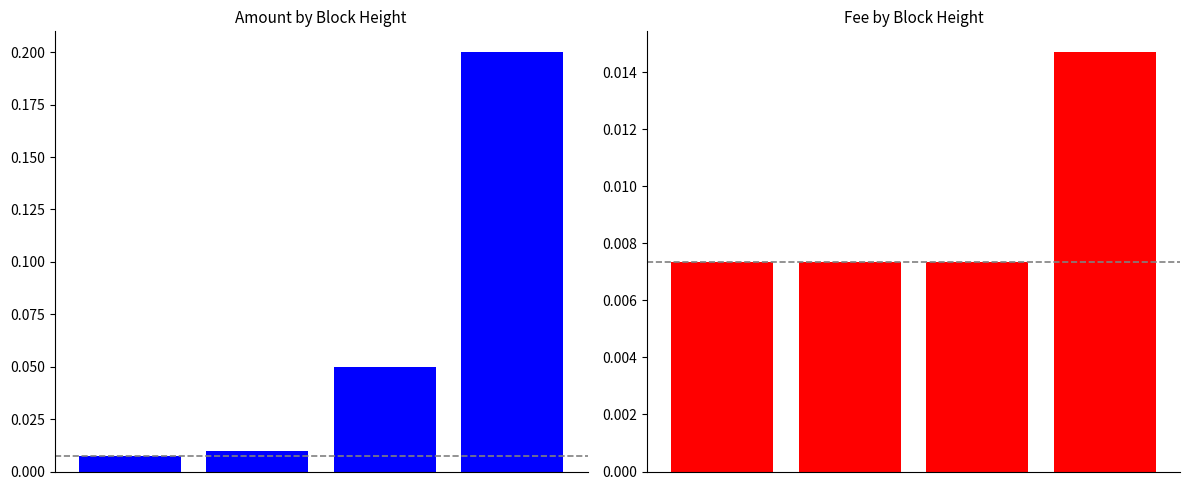

At 1, list the series in order from largest to smallest.

Amount, Fee